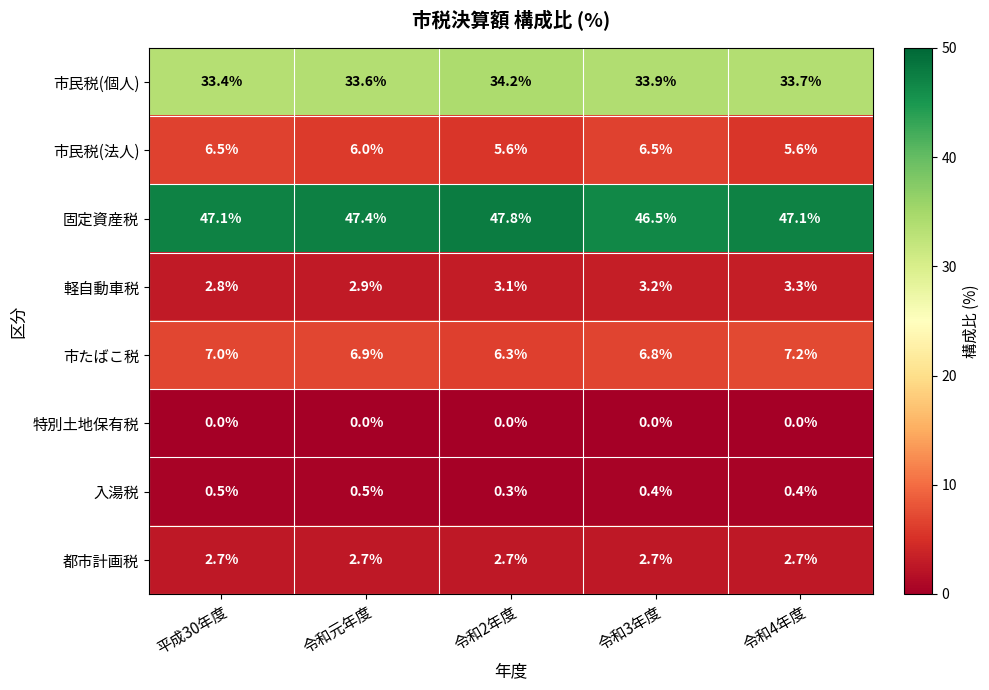

List the series in order of their peak value, lowest first.

特別土地保有税, 入湯税, 都市計画税, 軽自動車税, 市民税(法人), 市たばこ税, 市民税(個人), 固定資産税